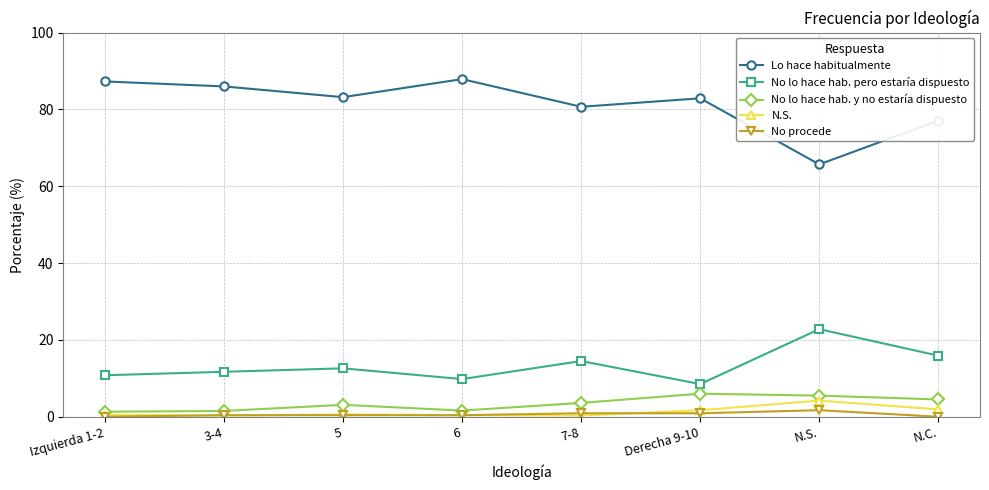

How many interior local peaks does the No lo hace hab. y no estaría dispuesto series have?

2